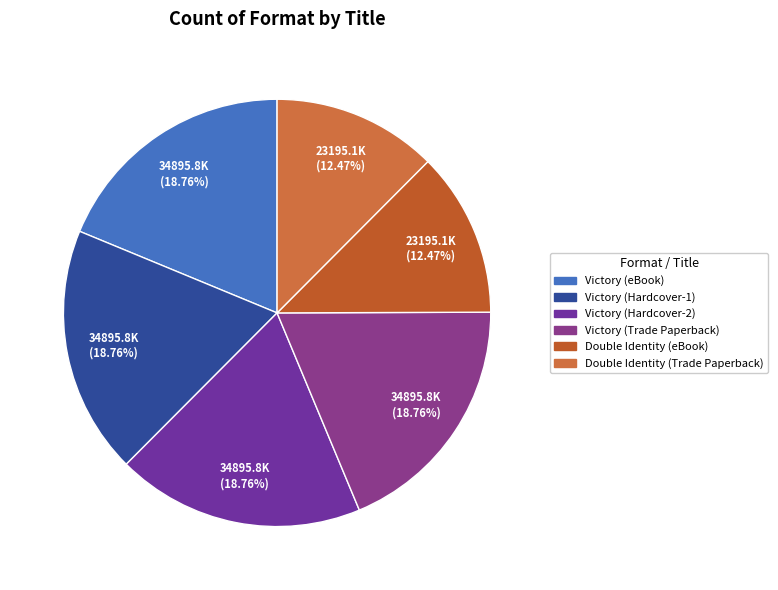

Between Victory (Hardcover-1) and Double Identity (Trade Paperback), which is larger?

Victory (Hardcover-1)